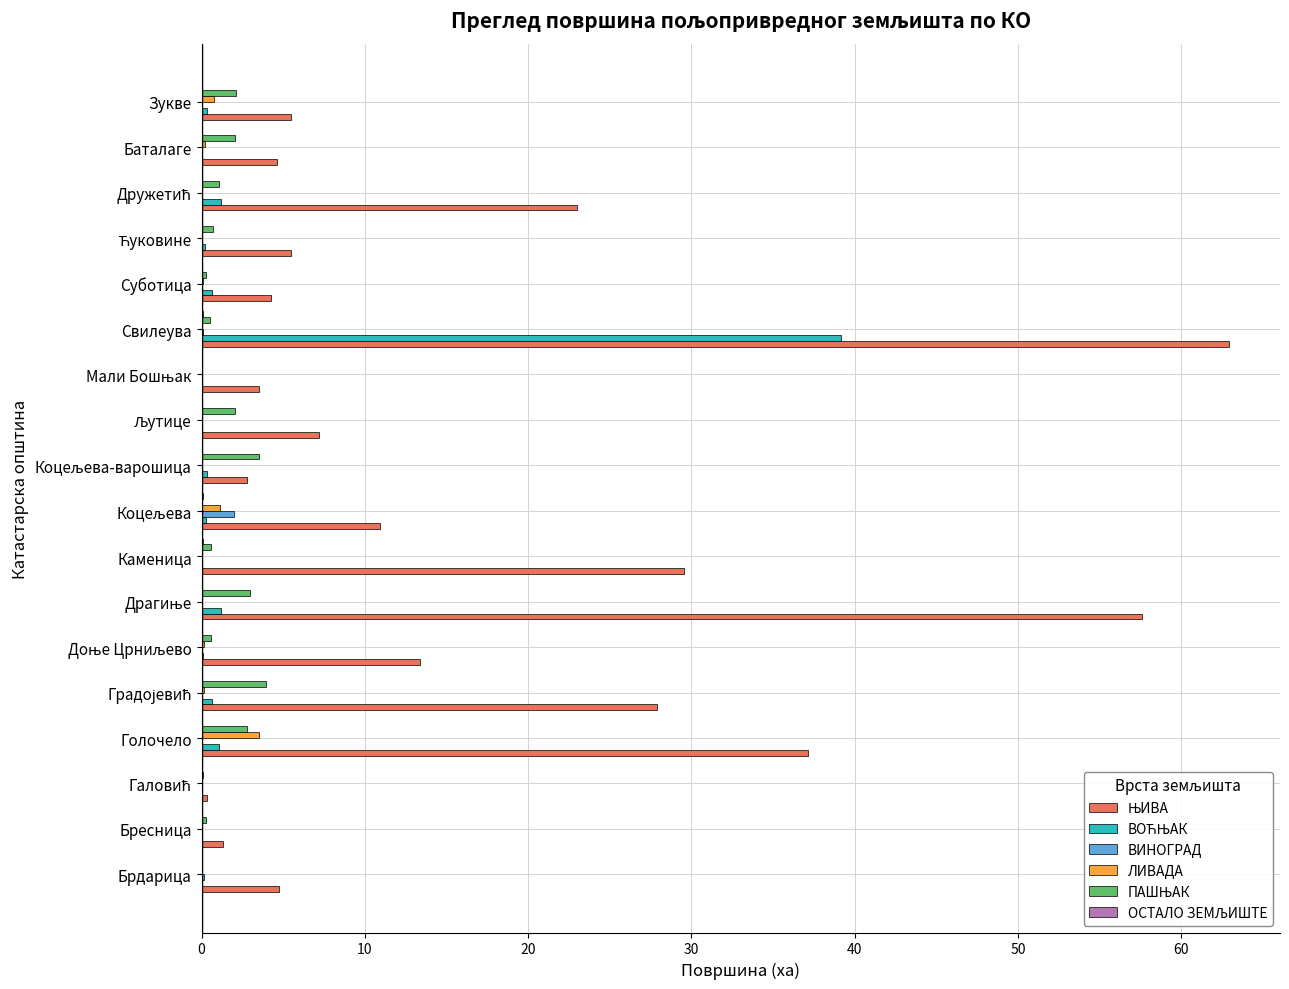

What is the maximum value shown in the chart?

62.9